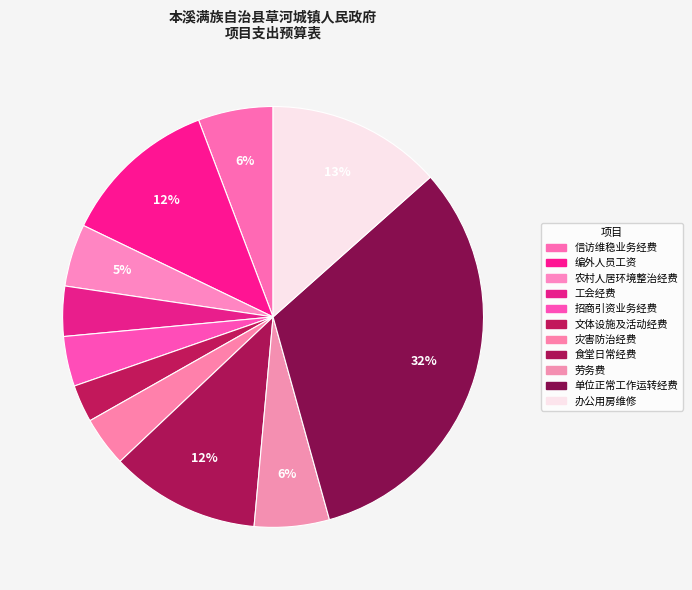

To the nearest percent, what is the combined percentage of 单位正常工作运转经费 and 办公用房维修?

46%